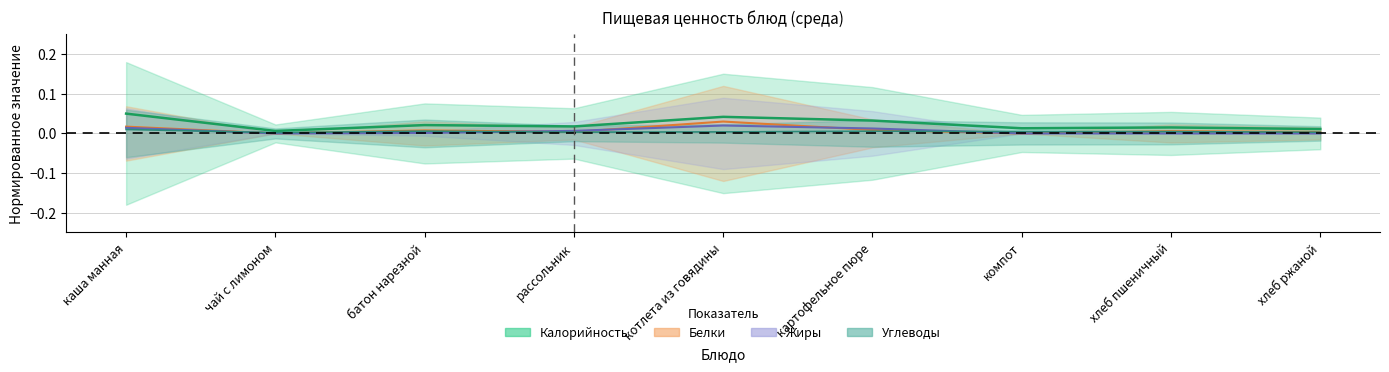

Is it true that Жиры equals -0.0 at хлеб ржаной?

False